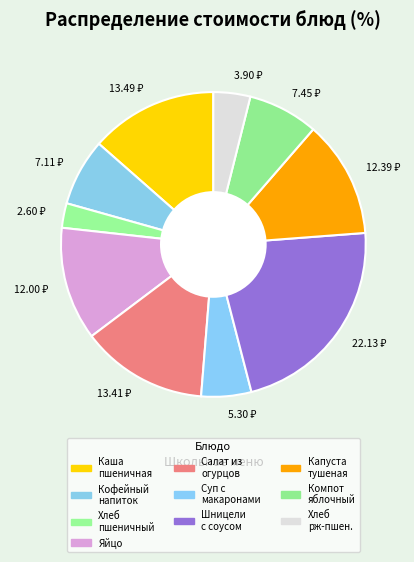

Is there a majority slice in this chart?

No